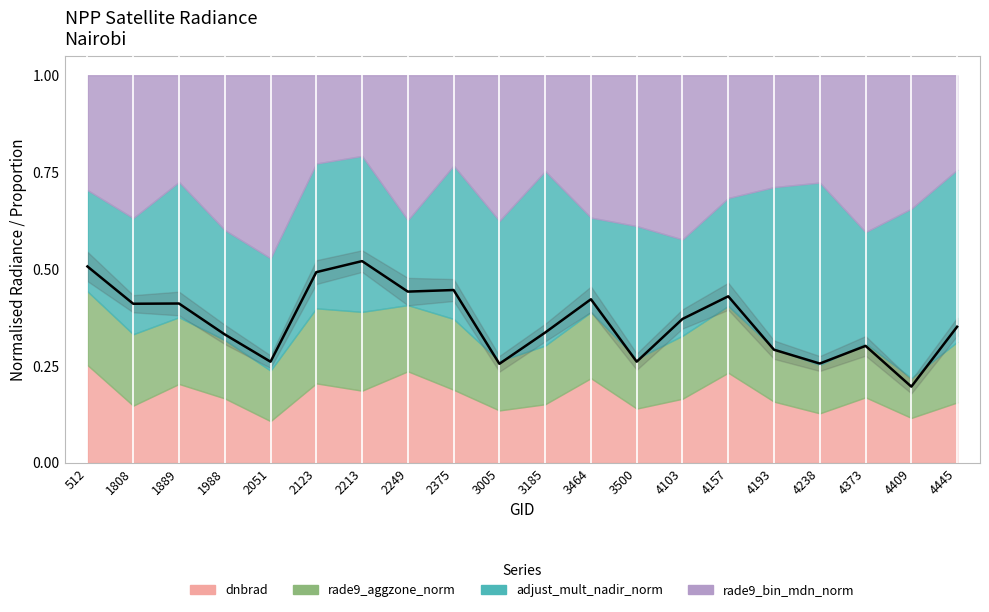

What is the sum of the values at 4103 and 4373?

0.7